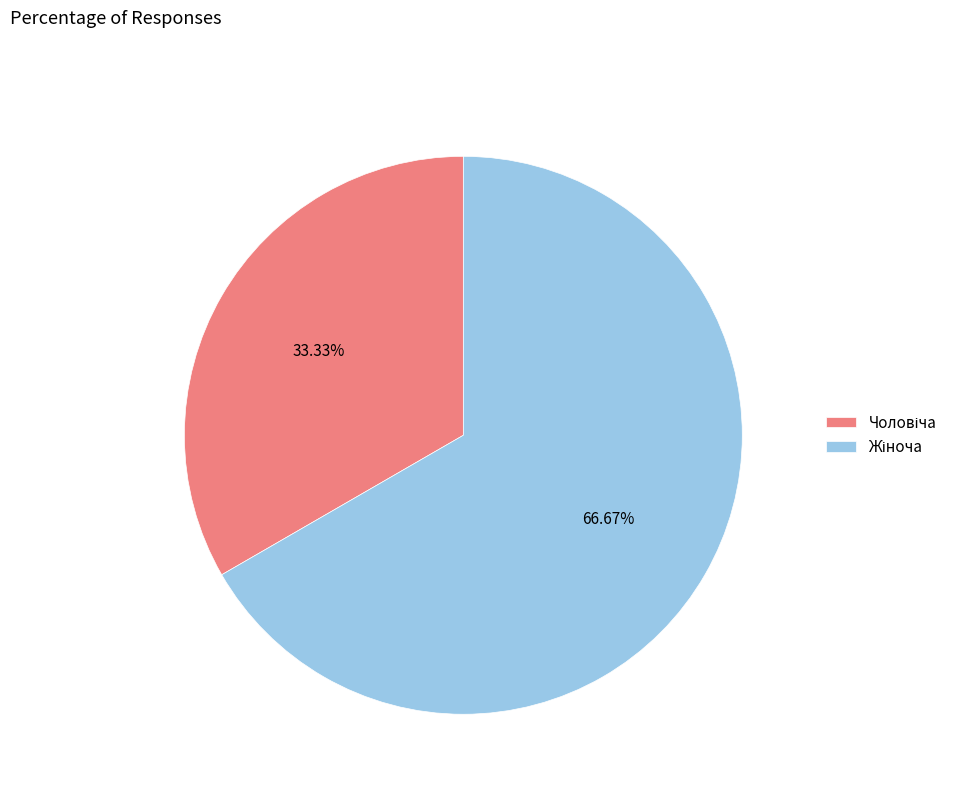

Is there any slice that represents more than half of the pie?

Yes